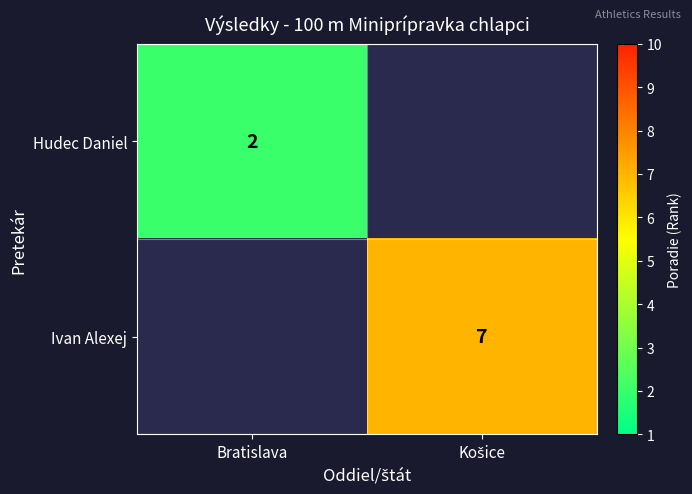

The value of Hudec Daniel at Bratislava is 0. True or false?

False